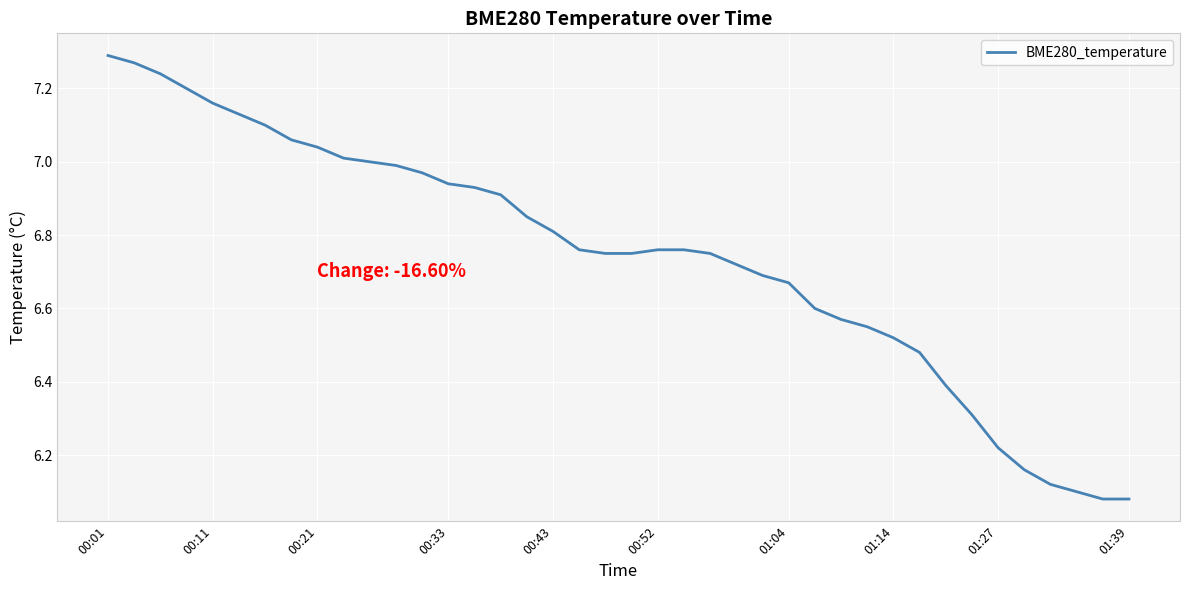

Does the chart display data point markers on the line(s)?

No